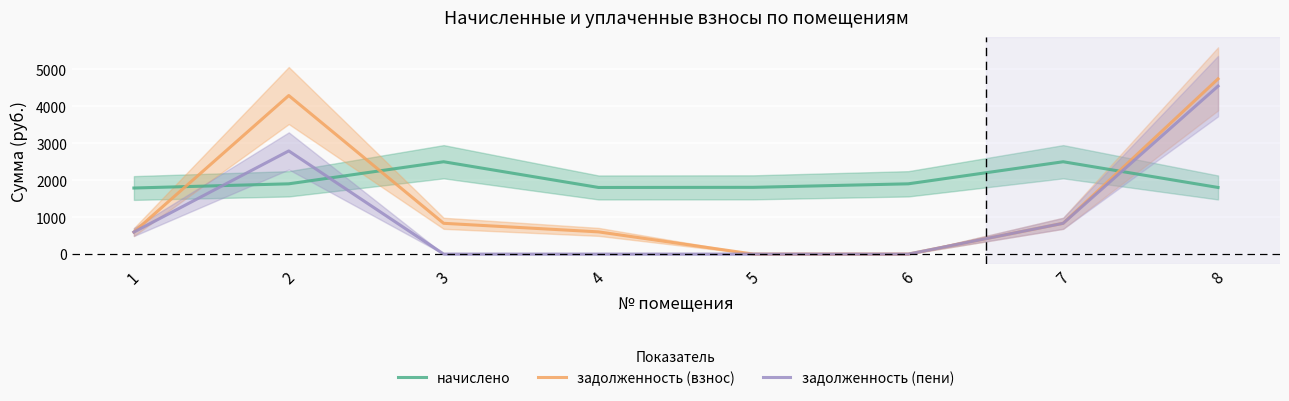

Which label corresponds to the smallest value in the chart?

5